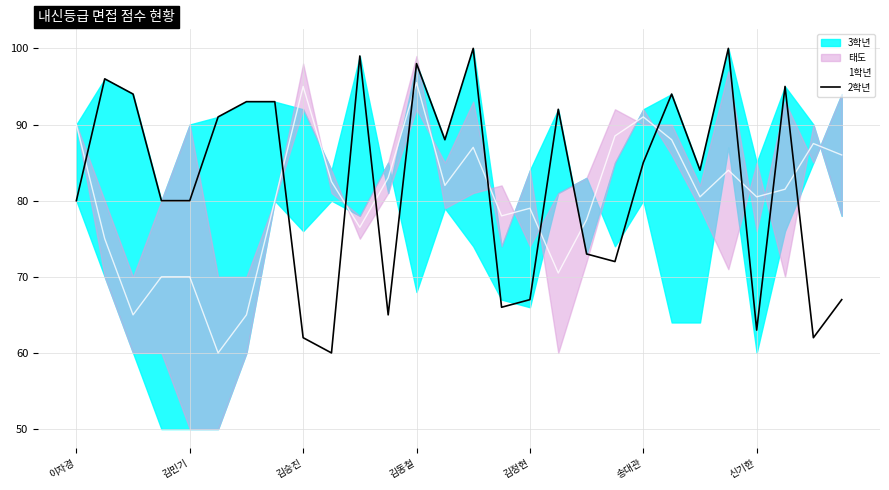

What is the label of the 11th point from the left?

10